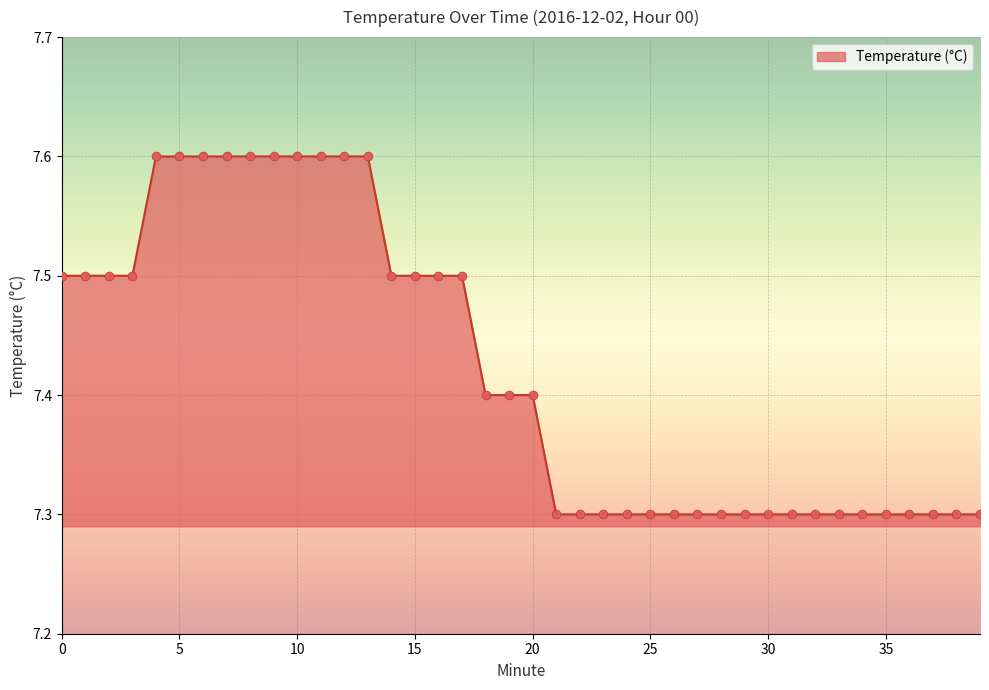

What is the maximum value shown in the chart?

7.6